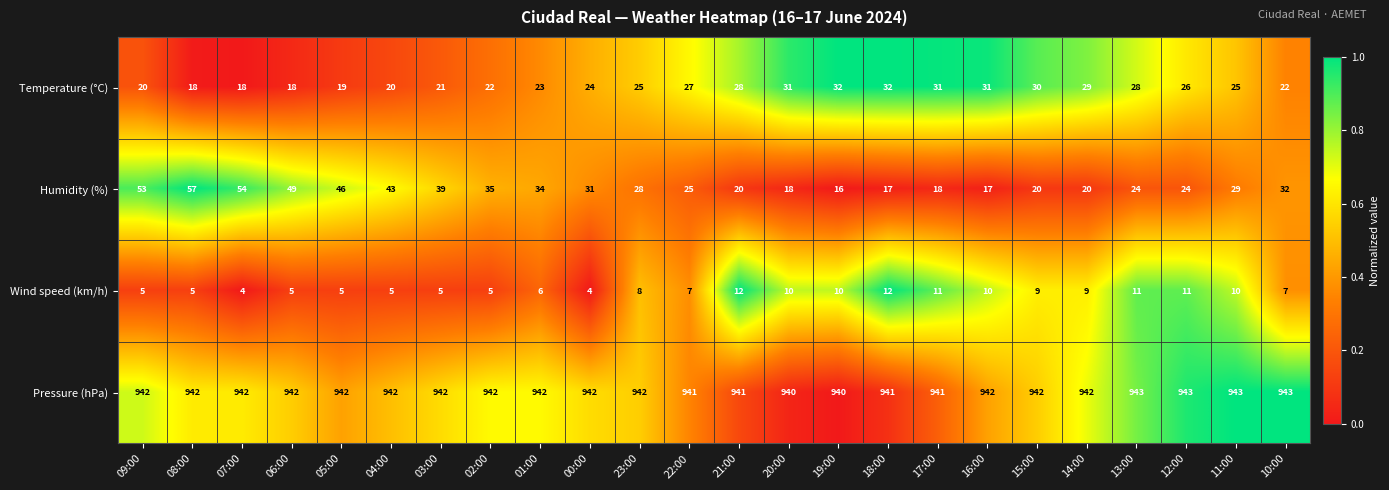

The Wind speed (km/h) series shows 11 at 17:00. True or false?

True